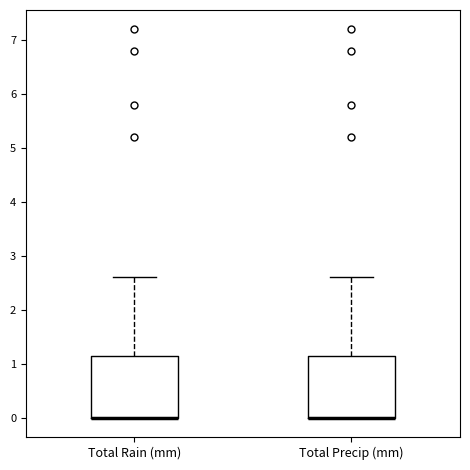

Reading left to right, transcribe this box plot: for each box, give where its median line is, the range the box spans, and where its two whiskers end, as read against the y-axis. The values are not printed on the chart, so give them approximately, as read against the axis.

Total Rain (mm): median 0.0 (drawn on the box's lower edge), box 0.0 to 1.2, whiskers 0.0 to 2.6
Total Precip (mm): median 0.0 (drawn on the box's lower edge), box 0.0 to 1.2, whiskers 0.0 to 2.6